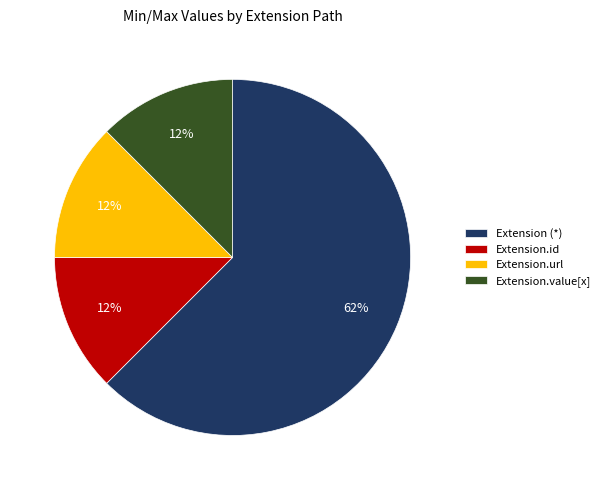

How many segments does this pie chart have?

4